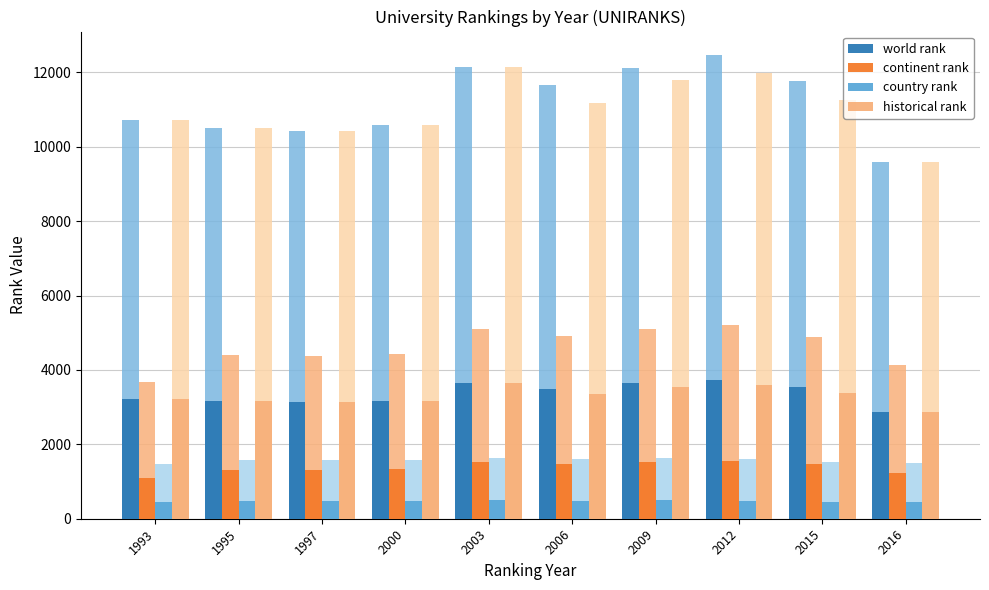

What are all the series names shown in the legend?

world rank, continent rank, country rank, historical rank